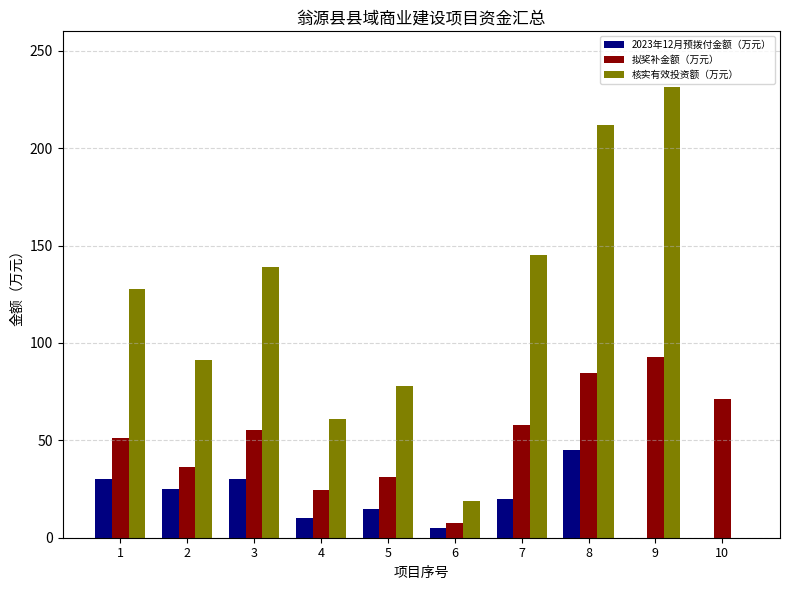

What is the average value of the 拟奖补金额（万元） series?

51.3